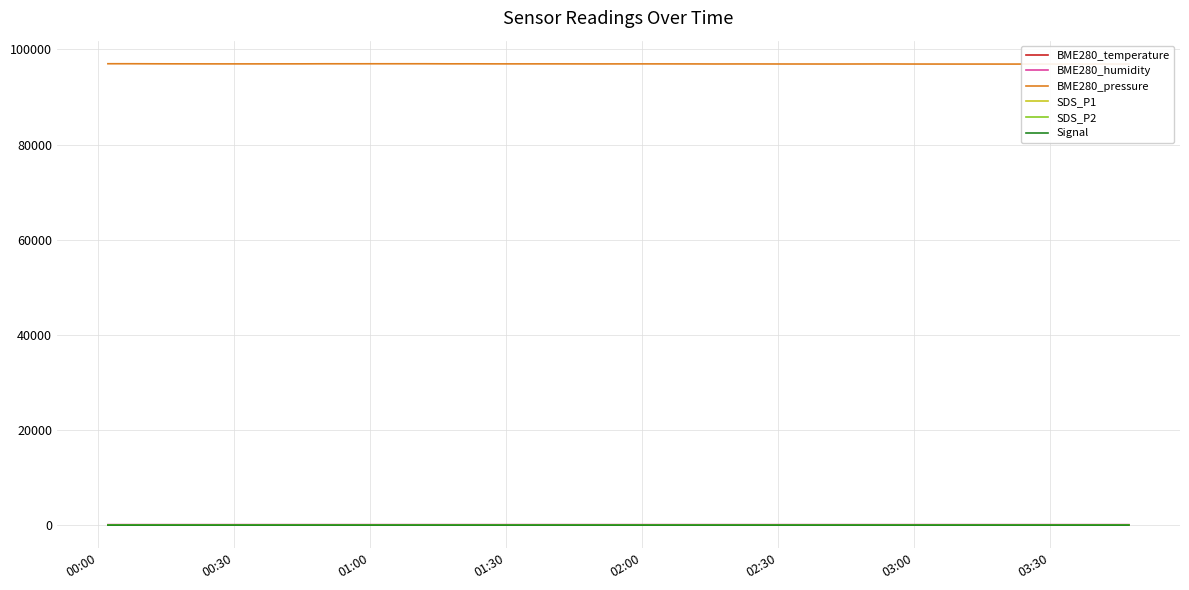

What is the difference between the maximum and minimum values in the Signal series?

3.0